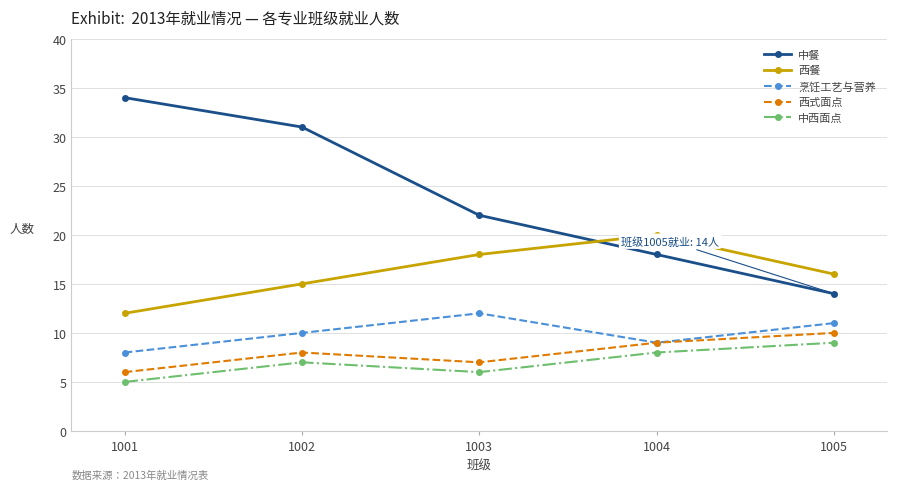

How many interior local peaks does the 烹饪工艺与营养 series have?

1